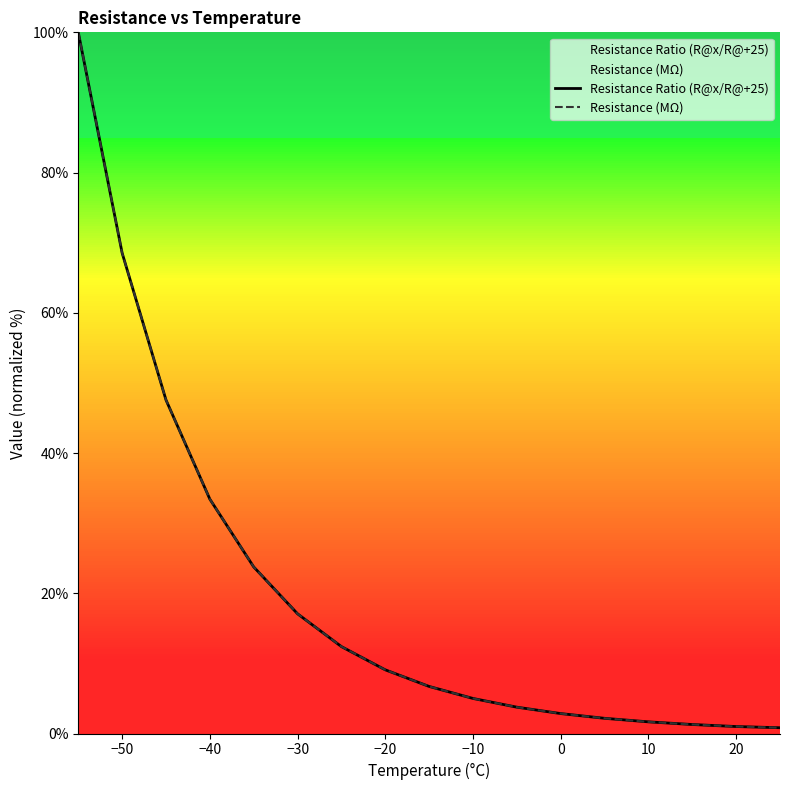

What is the difference between the second highest and minimum values in the Resistance Ratio (R@x/R@+25) series?

67.7